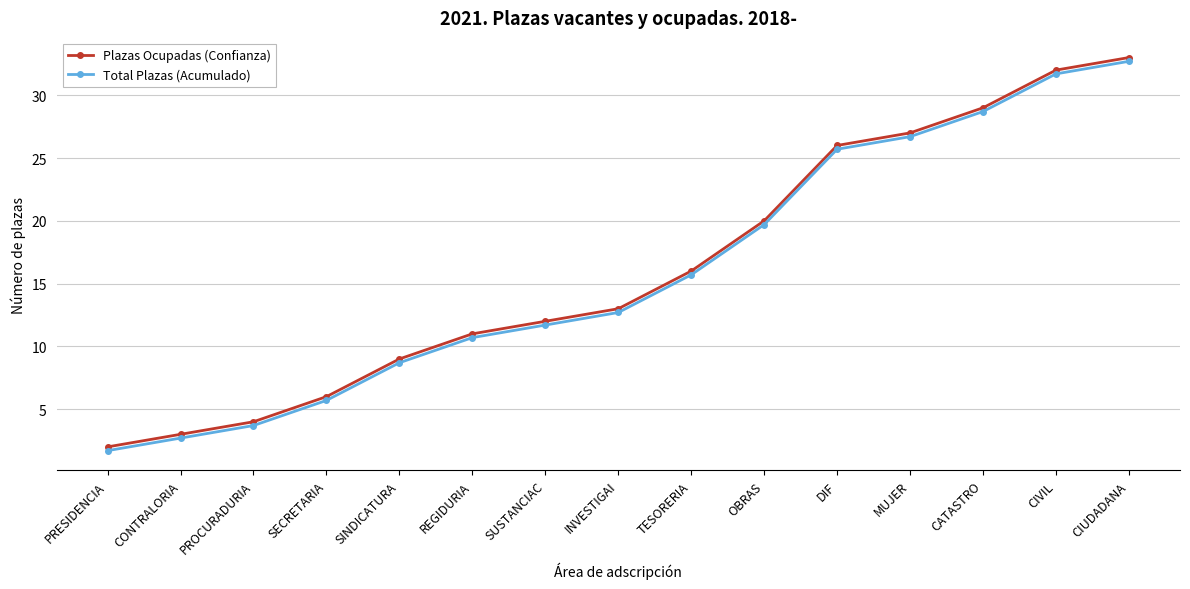

What is the sum of all Plazas Ocupadas (Confianza) values?

243.0